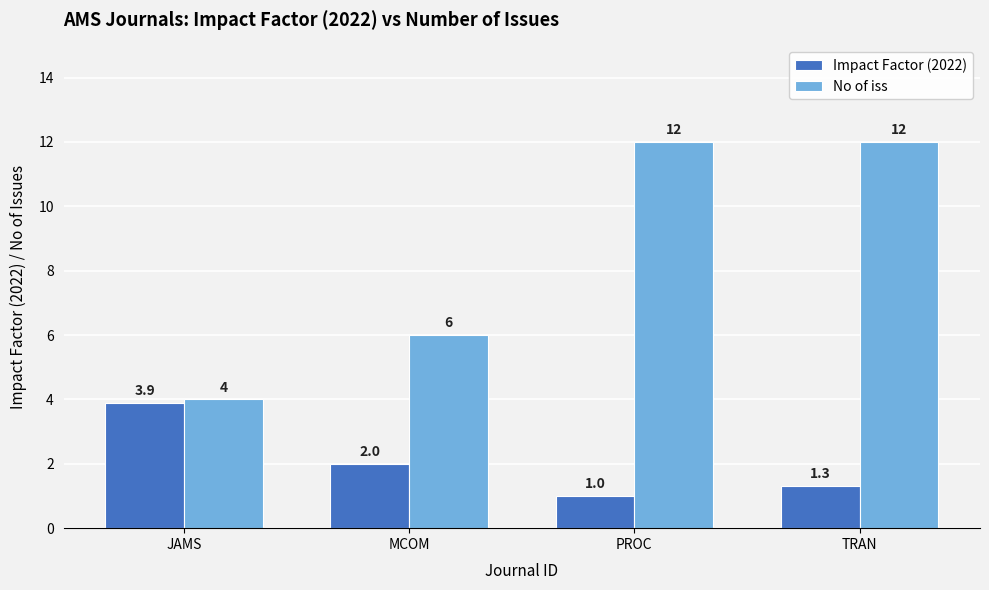

How many categories are shown in the chart?

4